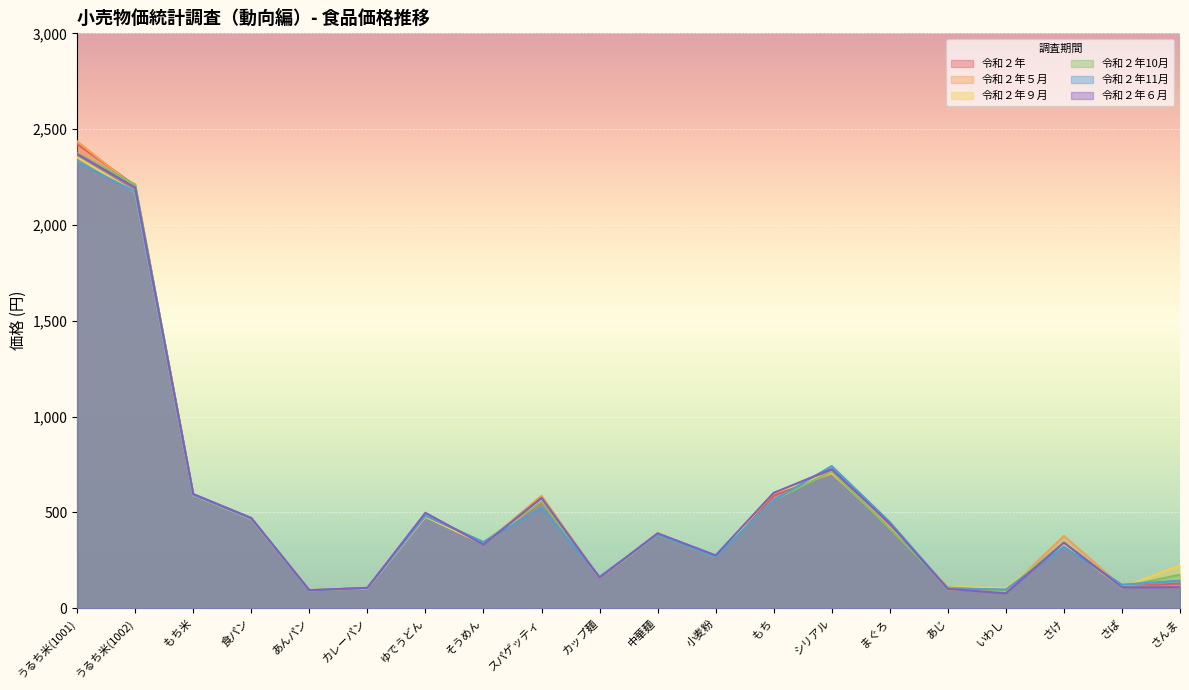

What is the lowest value of the 令和２年９月 series?

93